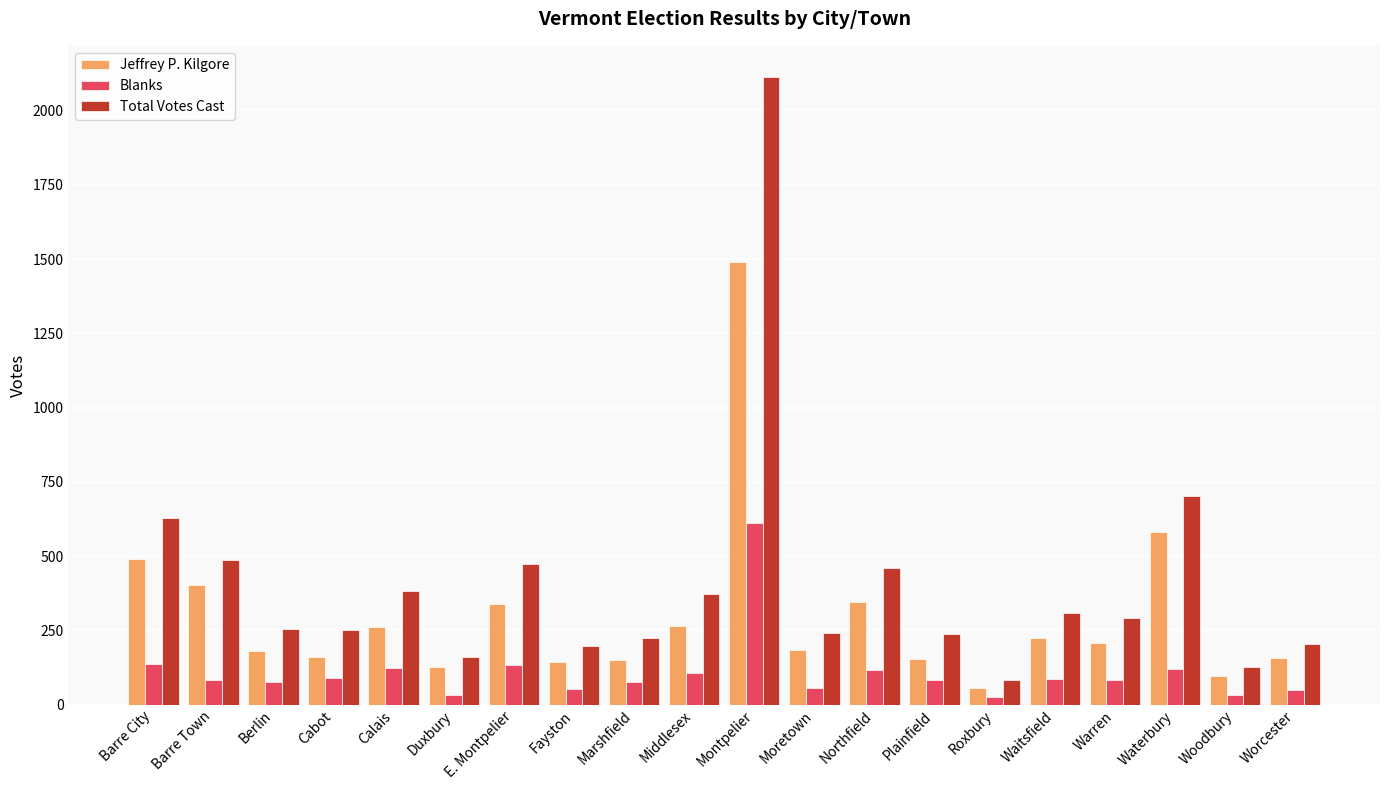

What is the difference between the maximum and second lowest values in the Blanks series?

580